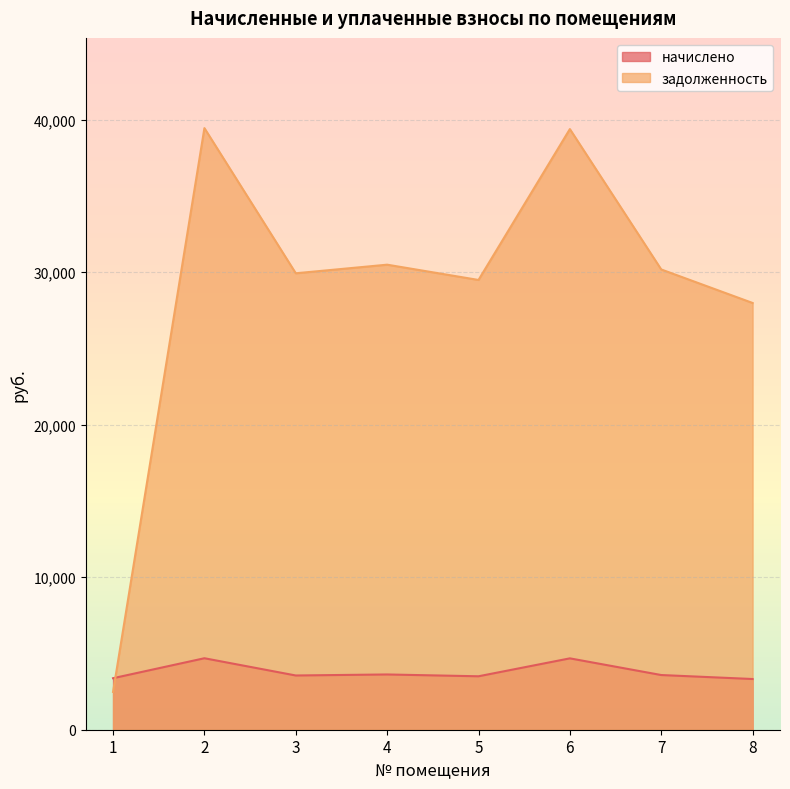

How many lines are shown in the chart?

2